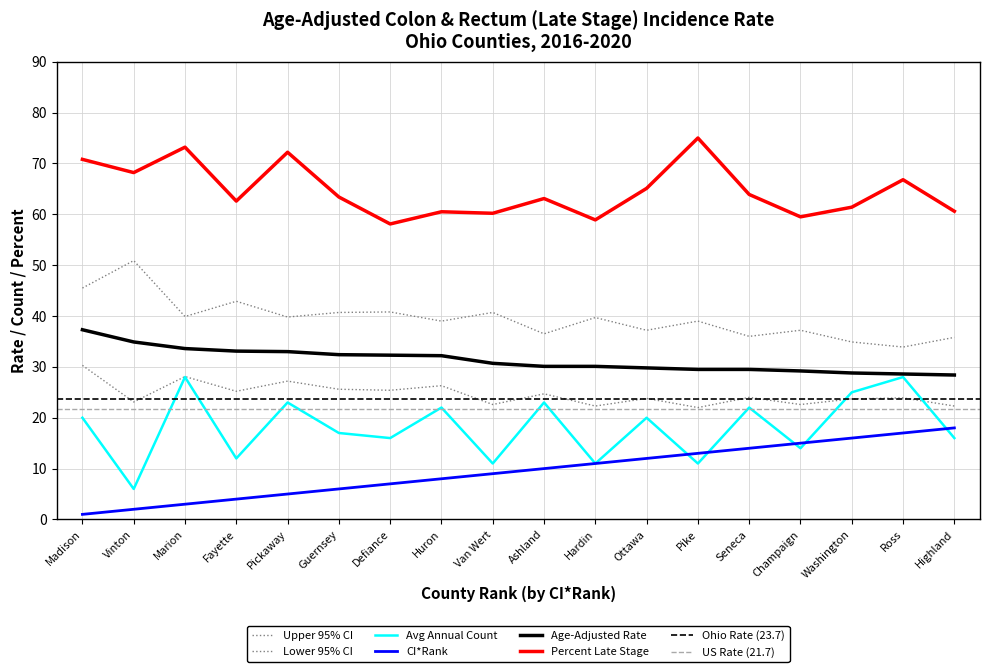

Reading left to right, extract all data points from this chart.

Age-Adjusted Rate: 37.3	34.9	33.6	33.1	33.0	32.4	32.3	32.2	30.7	30.1	30.1	29.8	29.5	29.5	29.2	28.8	28.6	28.4
Lower 95% CI: 30.3	23.1	28.1	25.2	27.2	25.6	25.4	26.3	22.6	24.7	22.3	23.8	22.0	24.0	22.6	23.7	23.9	22.3
Upper 95% CI: 45.5	50.9	39.9	42.9	39.8	40.7	40.8	39.0	40.7	36.5	39.7	37.2	39.0	36.0	37.2	34.9	33.9	35.8
Percent Late Stage: 70.8	68.2	73.2	62.6	72.2	63.4	58.1	60.5	60.2	63.1	58.9	65.1	75.0	63.9	59.5	61.4	66.8	60.6
Avg Annual Count: 20.0	6.0	28.0	12.0	23.0	17.0	16.0	22.0	11.0	23.0	11.0	20.0	11.0	22.0	14.0	25.0	28.0	16.0
CI Rank: 1.0	2.0	3.0	4.0	5.0	6.0	7.0	8.0	9.0	10.0	11.0	12.0	13.0	14.0	15.0	16.0	17.0	18.0